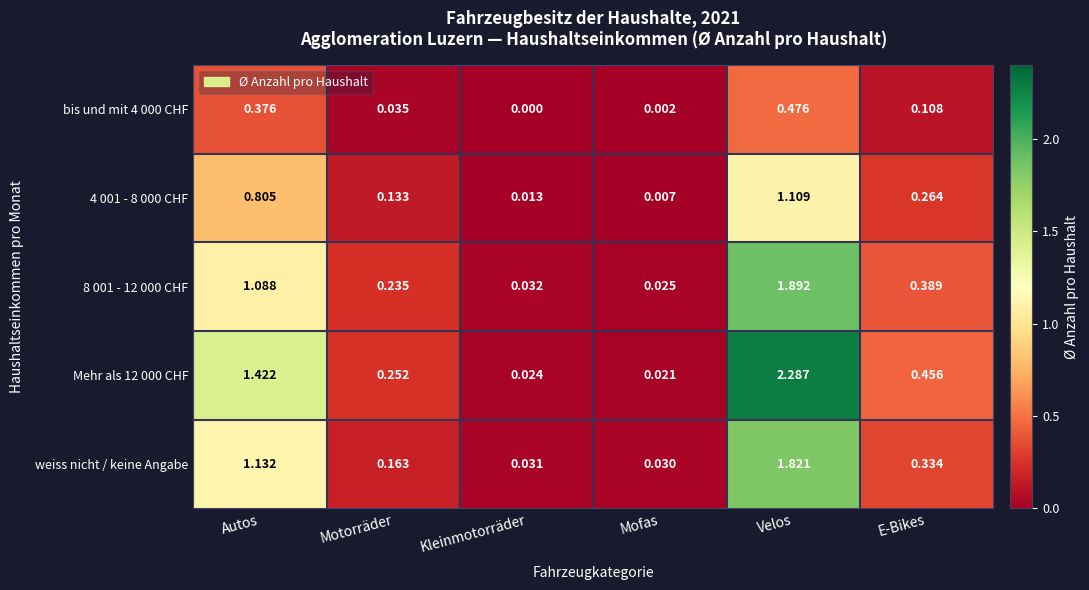

Rank the categories by 4 001 - 8 000 CHF value from highest to lowest.

Velos, Autos, E-Bikes, Motorräder, Kleinmotorräder, Mofas